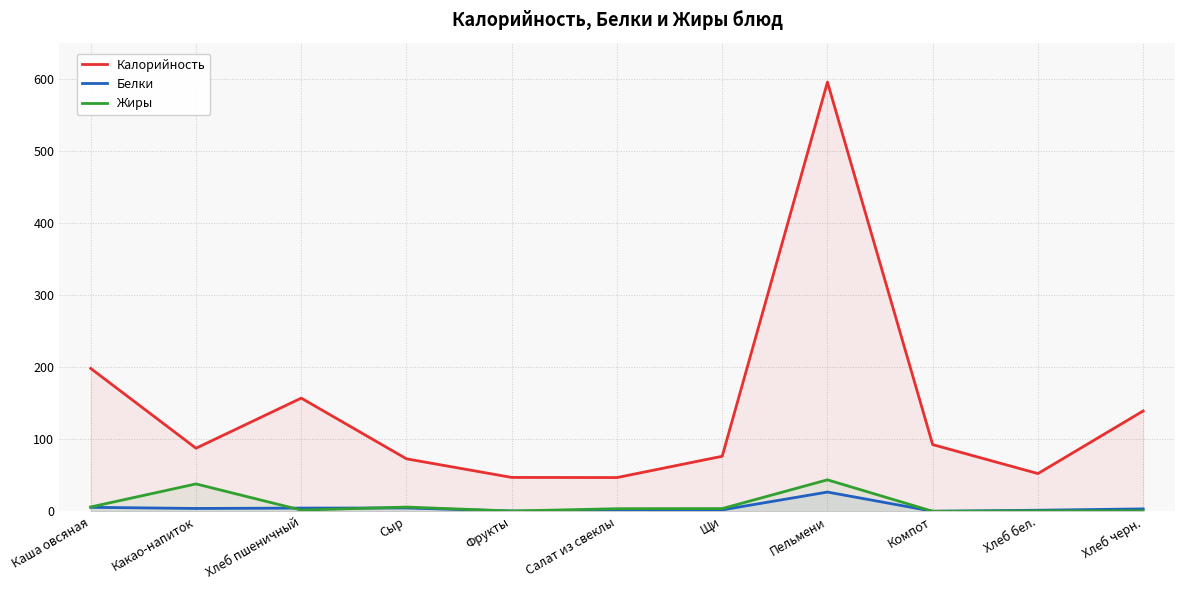

What position from the left is Салат из свеклы?

6